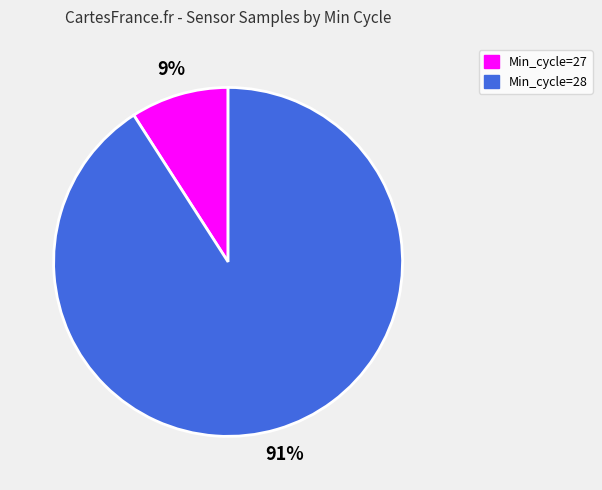

How many slices are in this pie chart?

2